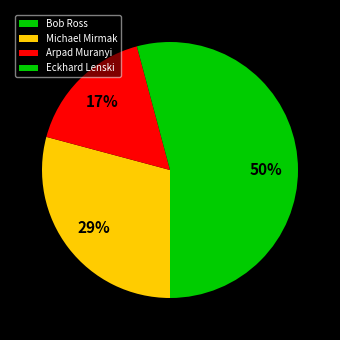

To the nearest percent, what is the combined percentage of Arpad Muranyi and Michael Mirmak?

46%